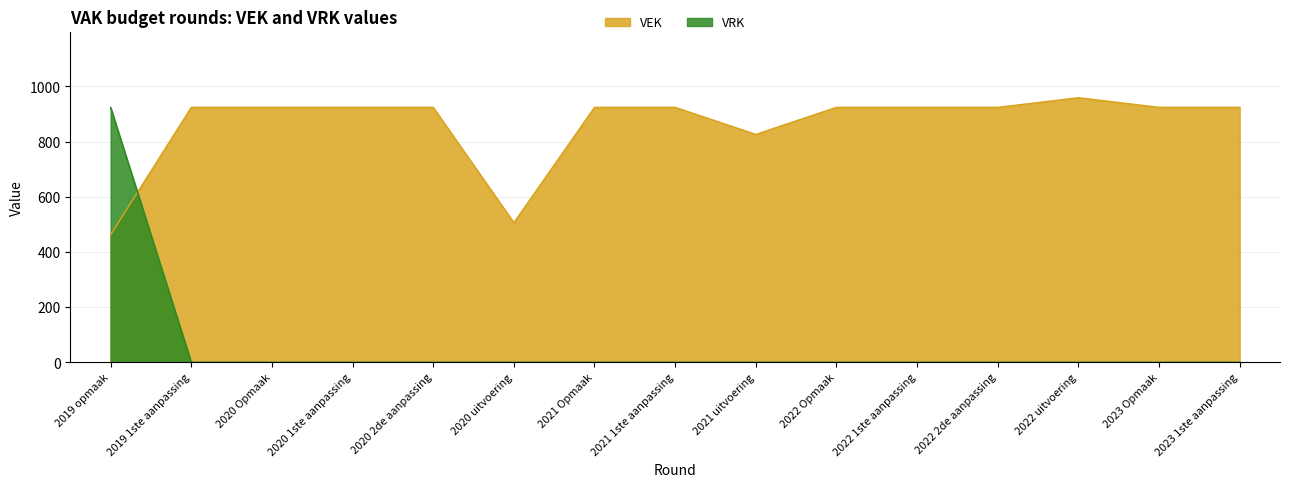

Is the value of VRK at 2021 Opmaak greater than the value of VEK at 2020 1ste aanpassing?

No